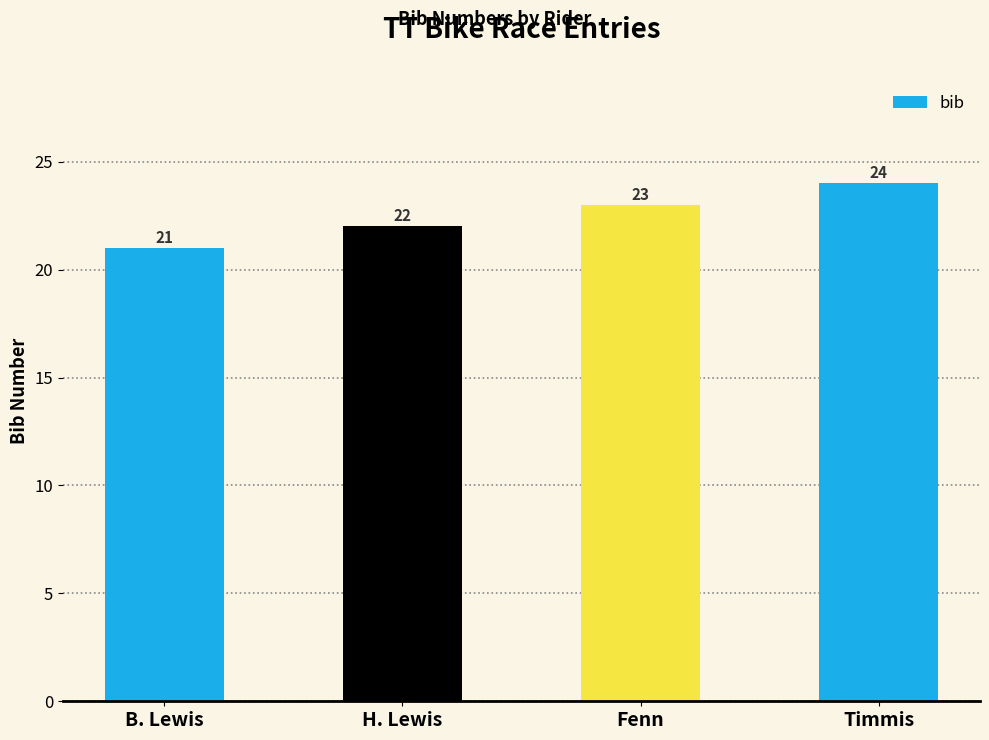

Rank the categories by value from highest to lowest.

Timmis, Fenn, H. Lewis, B. Lewis